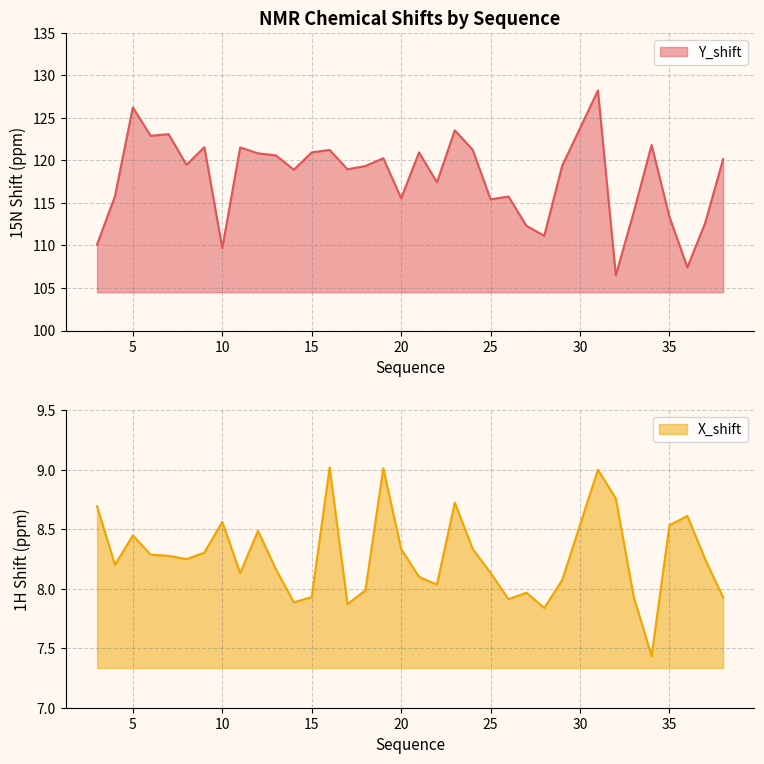

Is it true that X_shift equals 11.5 at 27?

False